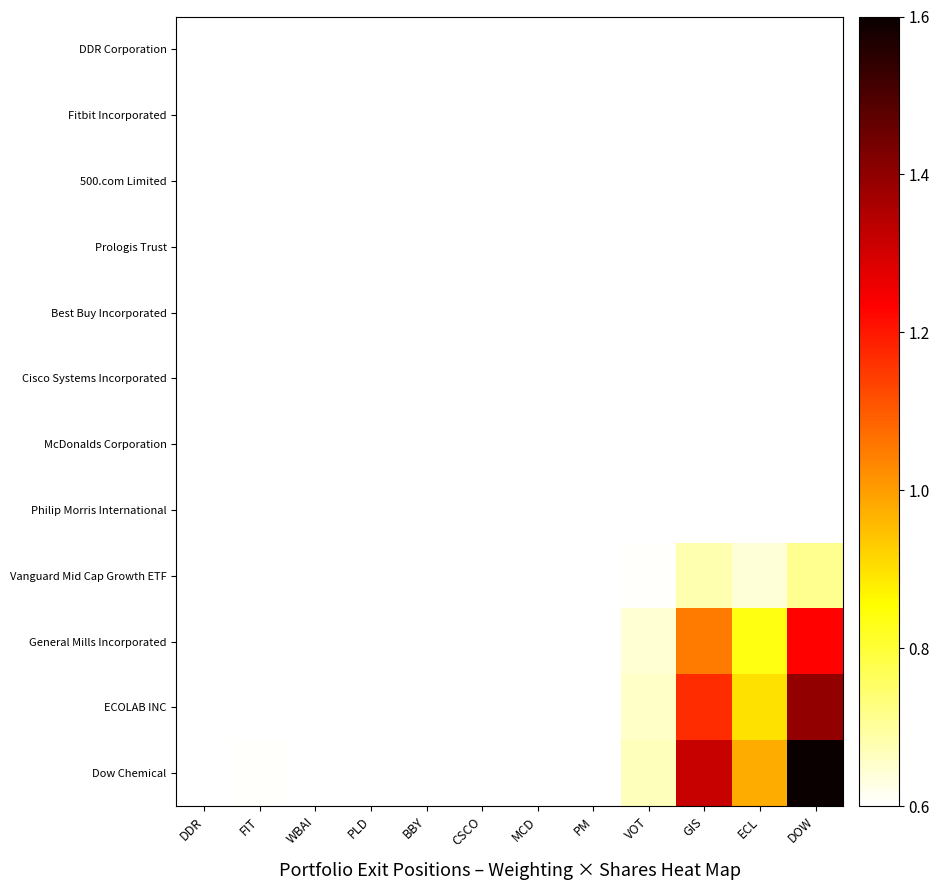

Reading left to right, what are all the values shown in this chart?

DDR Corporation: DDR=0.6	FIT=0.6	WBAI=0.6	PLD=0.6	BBY=0.6	CSCO=0.6	MCD=0.6	PM=0.6	VOT=0.6	GIS=0.6	ECL=0.6	DOW=0.6
Fitbit Incorporated: DDR=0.6	FIT=0.6	WBAI=0.6	PLD=0.6	BBY=0.6	CSCO=0.6	MCD=0.6	PM=0.6	VOT=0.6	GIS=0.6	ECL=0.6	DOW=0.6
500.com Limited: DDR=0.6	FIT=0.6	WBAI=0.6	PLD=0.6	BBY=0.6	CSCO=0.6	MCD=0.6	PM=0.6	VOT=0.6	GIS=0.6	ECL=0.6	DOW=0.6
Prologis Trust: DDR=0.6	FIT=0.6	WBAI=0.6	PLD=0.6	BBY=0.6	CSCO=0.6	MCD=0.6	PM=0.6	VOT=0.6	GIS=0.6	ECL=0.6	DOW=0.6
Best Buy Incorporated: DDR=0.6	FIT=0.6	WBAI=0.6	PLD=0.6	BBY=0.6	CSCO=0.6	MCD=0.6	PM=0.6	VOT=0.6	GIS=0.6	ECL=0.6	DOW=0.6
Cisco Systems Incorporated: DDR=0.6	FIT=0.6	WBAI=0.6	PLD=0.6	BBY=0.6	CSCO=0.6	MCD=0.6	PM=0.6	VOT=0.6	GIS=0.6	ECL=0.6	DOW=0.6
McDonalds Corporation: DDR=0.6	FIT=0.6	WBAI=0.6	PLD=0.6	BBY=0.6	CSCO=0.6	MCD=0.6	PM=0.6	VOT=0.6	GIS=0.6	ECL=0.6	DOW=0.6
Philip Morris International: DDR=0.6	FIT=0.6	WBAI=0.6	PLD=0.6	BBY=0.6	CSCO=0.6	MCD=0.6	PM=0.6	VOT=0.6	GIS=0.6	ECL=0.6	DOW=0.6
Vanguard Mid Cap Growth ETF: DDR=0.6	FIT=0.6	WBAI=0.6	PLD=0.6	BBY=0.6	CSCO=0.6	MCD=0.6	PM=0.6	VOT=0.6	GIS=0.7	ECL=0.6	DOW=0.7
General Mills Incorporated: DDR=0.6	FIT=0.6	WBAI=0.6	PLD=0.6	BBY=0.6	CSCO=0.6	MCD=0.6	PM=0.6	VOT=0.6	GIS=1.1	ECL=0.8	DOW=1.2
ECOLAB INC: DDR=0.6	FIT=0.6	WBAI=0.6	PLD=0.6	BBY=0.6	CSCO=0.6	MCD=0.6	PM=0.6	VOT=0.7	GIS=1.2	ECL=0.9	DOW=1.4
Dow Chemical: DDR=0.6	FIT=0.6	WBAI=0.6	PLD=0.6	BBY=0.6	CSCO=0.6	MCD=0.6	PM=0.6	VOT=0.7	GIS=1.3	ECL=1.0	DOW=1.6